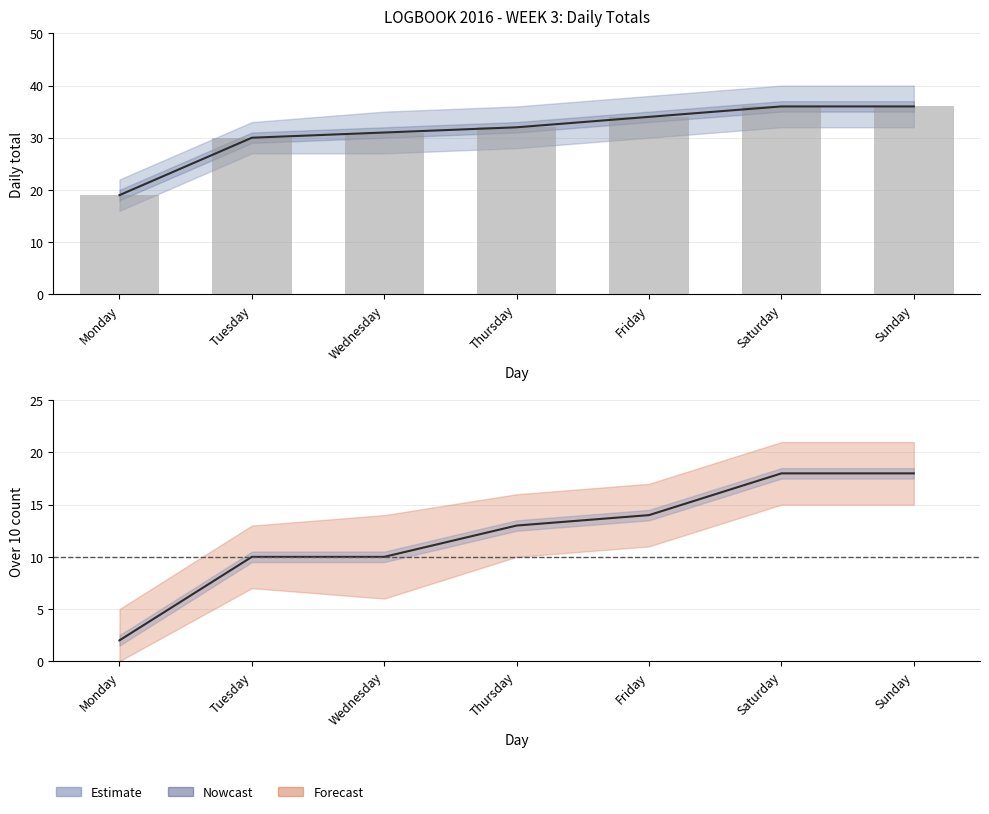

Between Friday and Tuesday, which is larger?

Friday